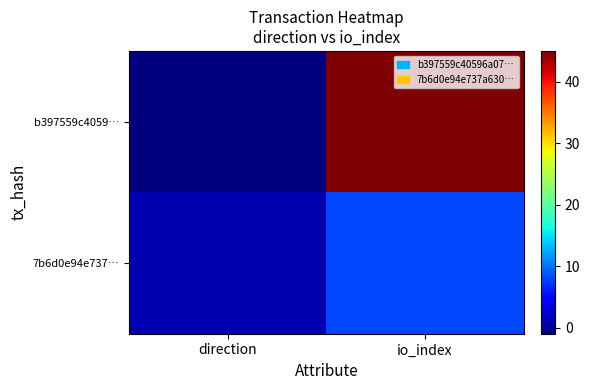

List the series in order of their overall mean, lowest first.

7b6d0e94e737…, b397559c4059…